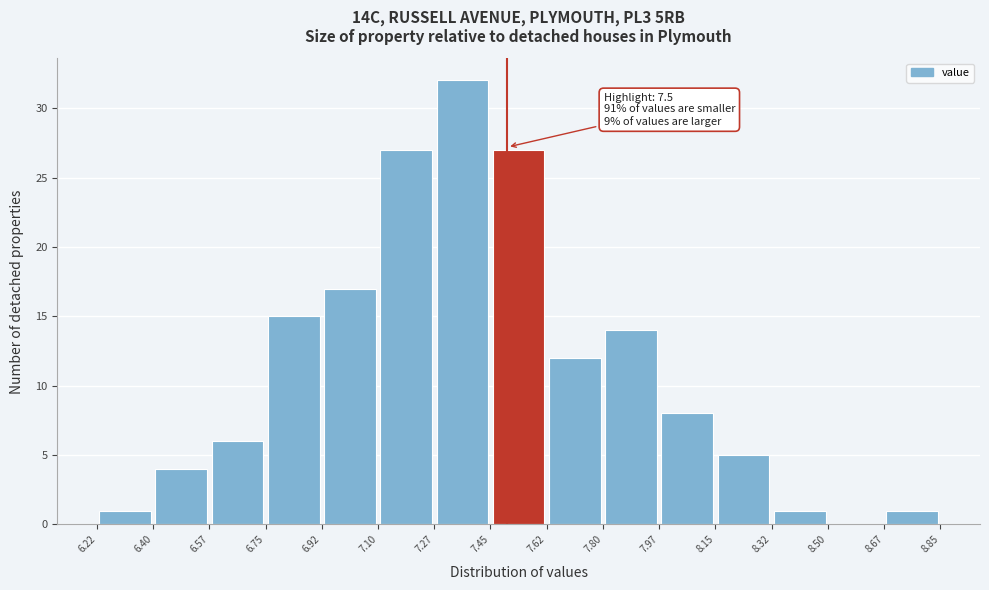

Which range on the x-axis has the tallest bar?

7.27 to 7.45